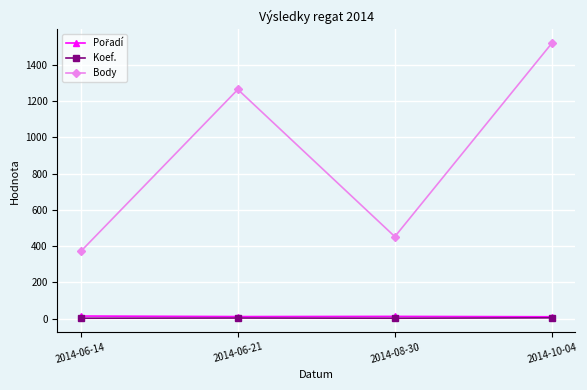

List the labels in order of Body value, largest first.

2014-10-04, 2014-06-21, 2014-08-30, 2014-06-14